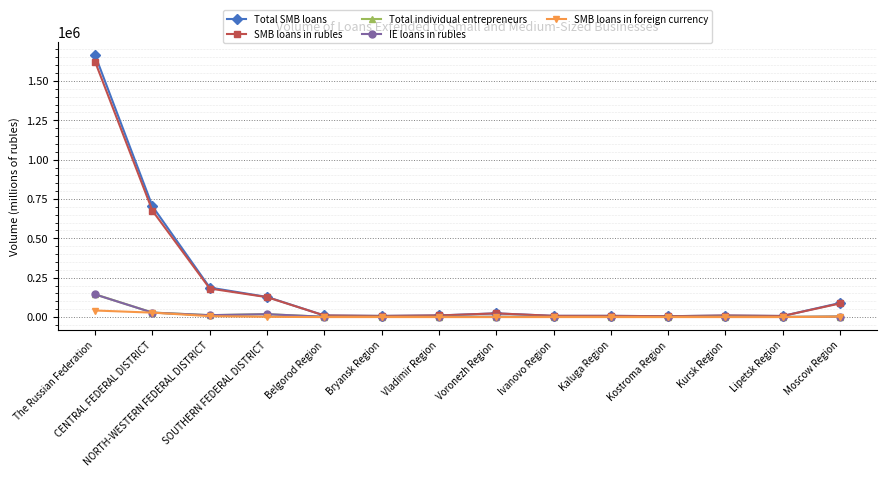

What is the label of the 9th point from the right?

Bryansk Region